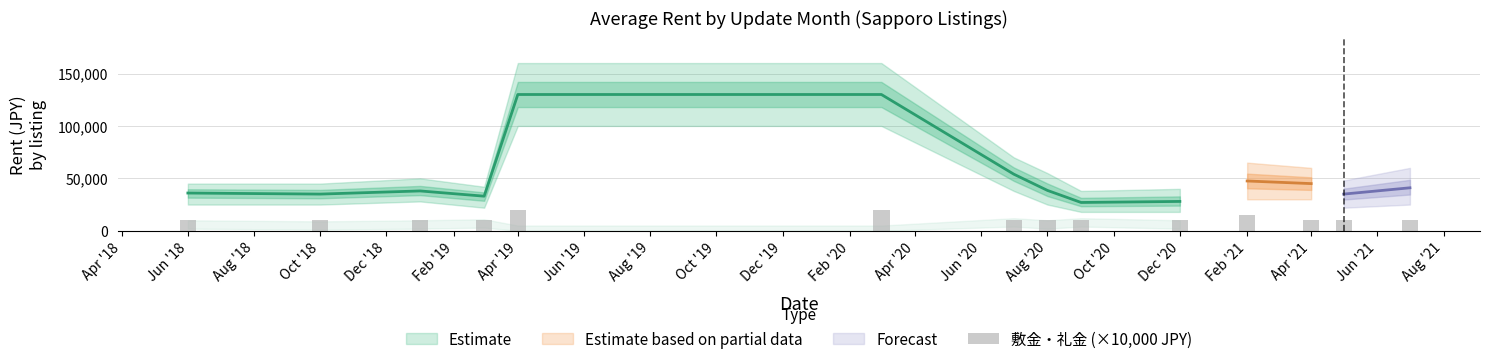

Count the number of categories in the chart.

14